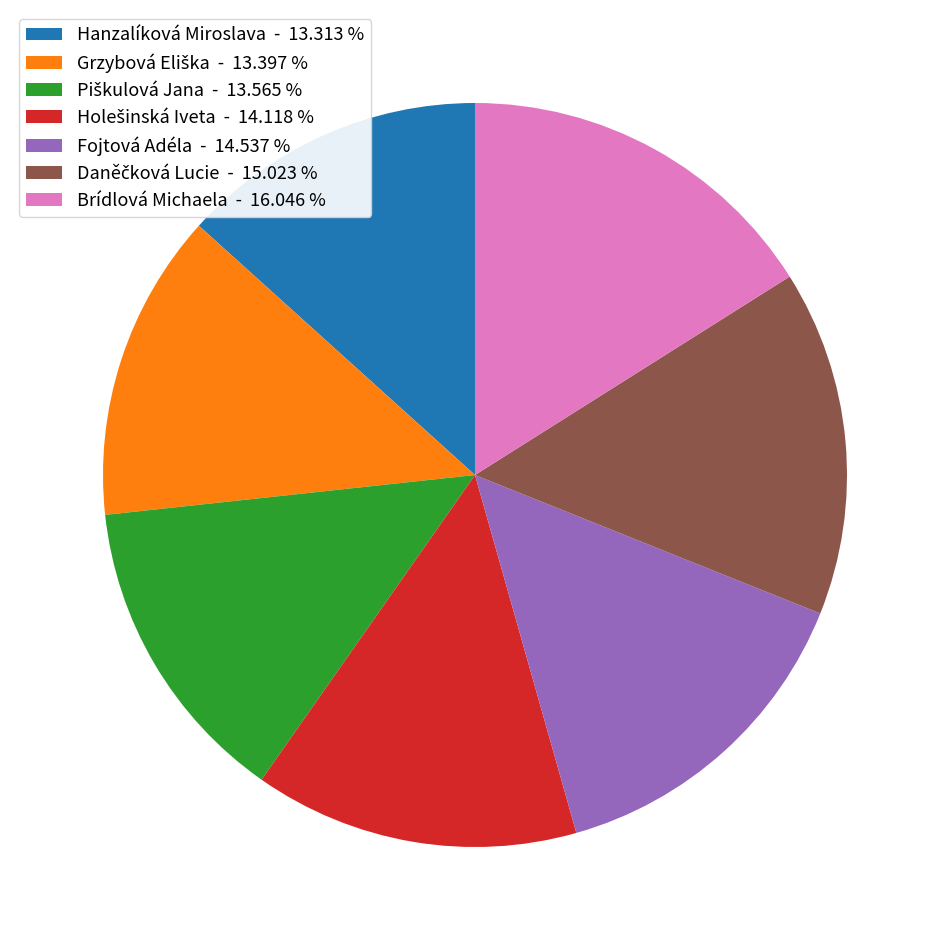

What is the ratio of the value at Brídlová Michaela - 16.046 % to the value at Hanzalíková Miroslava - 13.313 %?

1.2